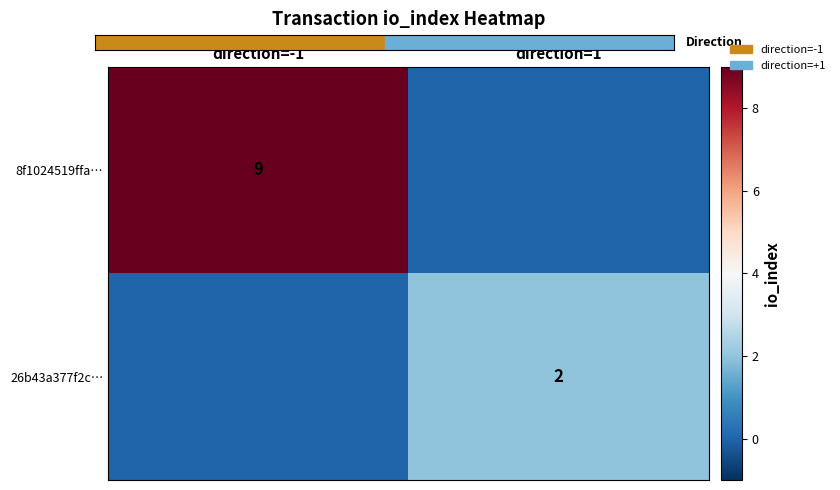

The value of 8f1024519ffa… at direction=-1 is 9. True or false?

True